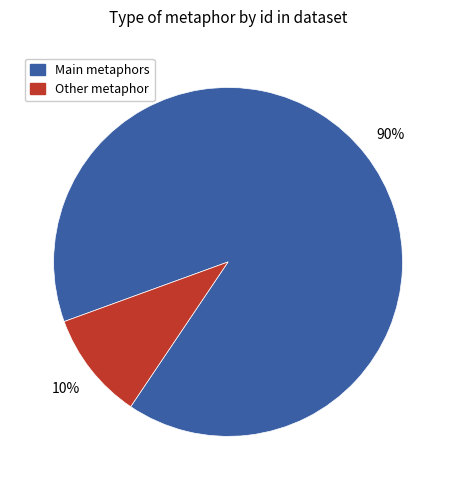

Is there a majority slice in this chart?

Yes